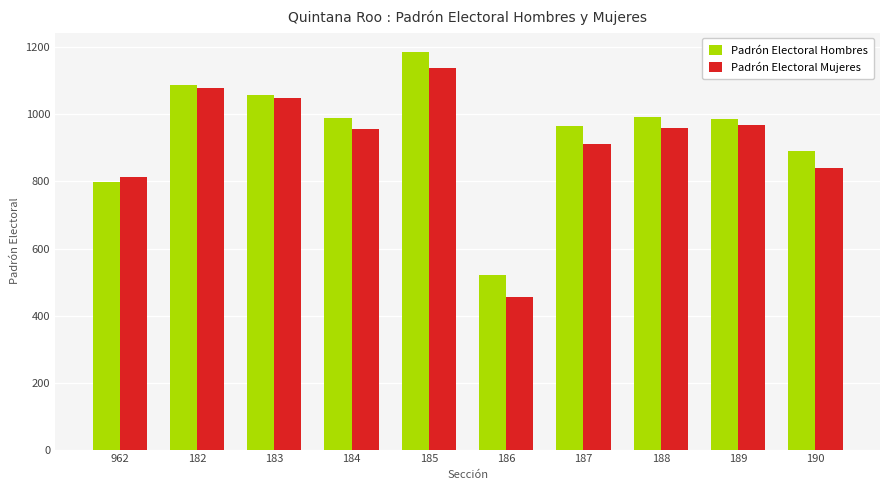

Read the Padrón Electoral Mujeres value at 962, to the nearest 10.

810